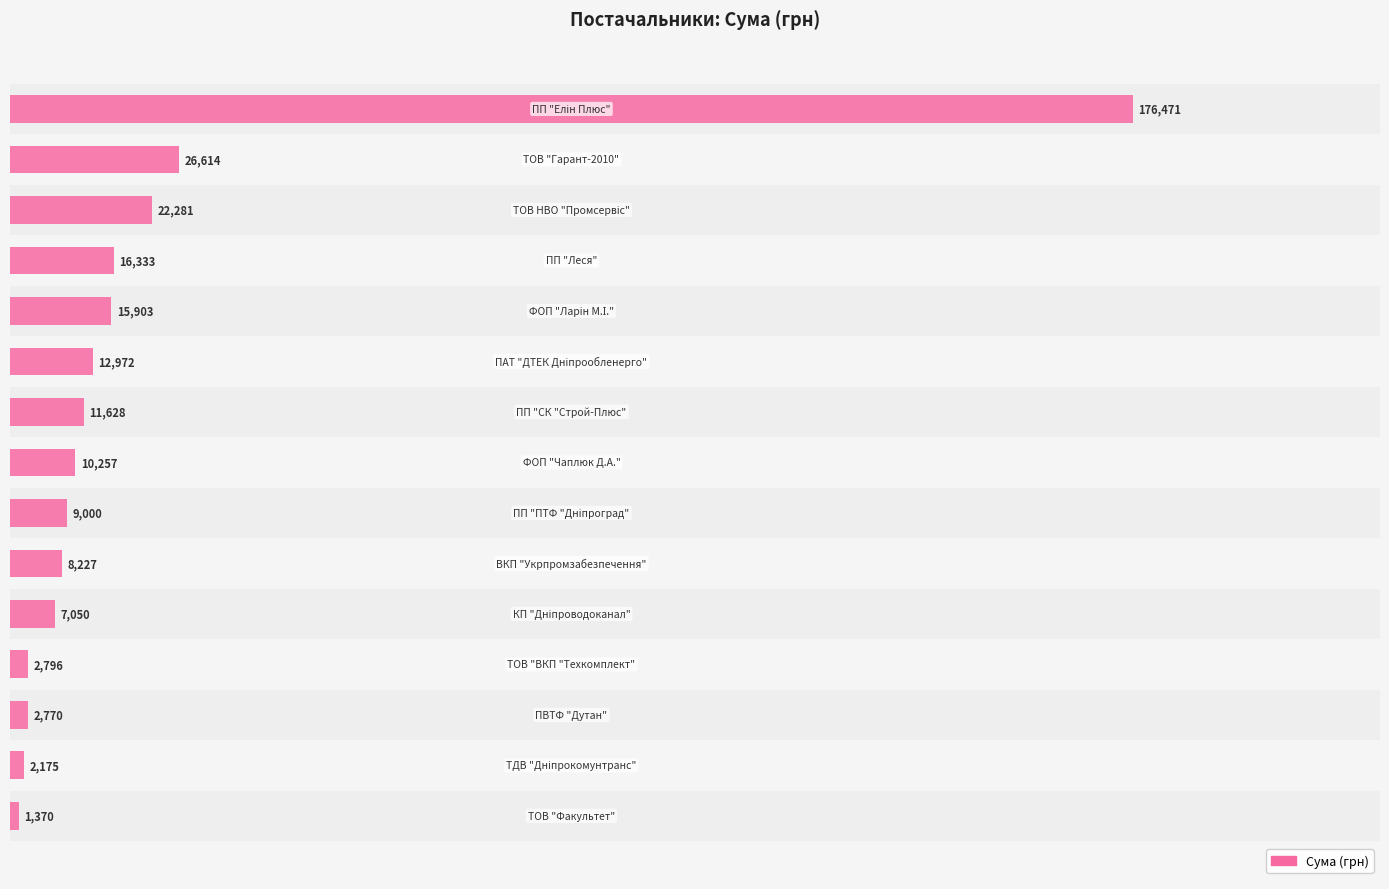

What is the value of the 10th bar from the top?

8227